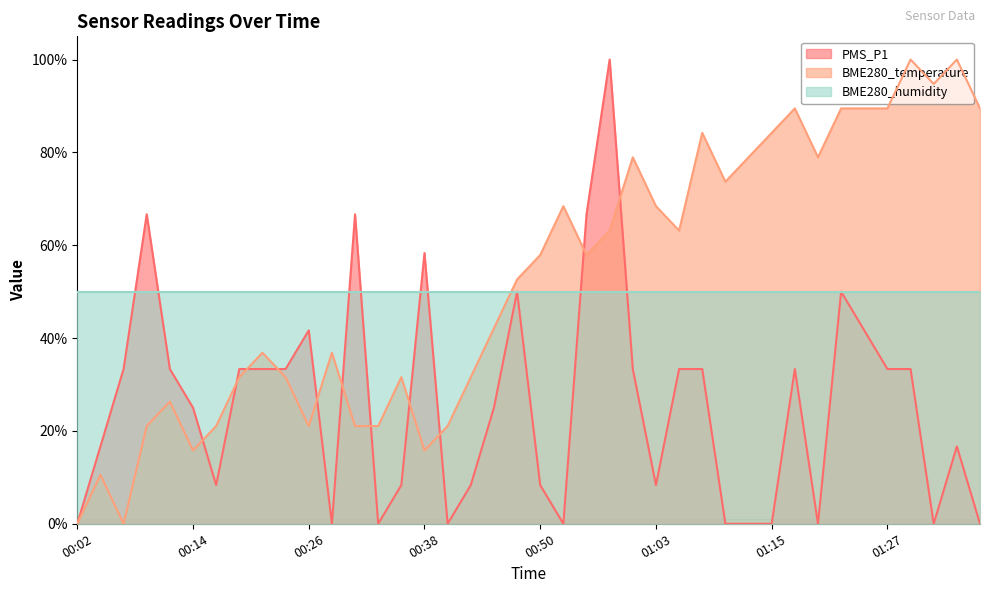

How many intersections are there between BME280_temperature and BME280_humidity?

1